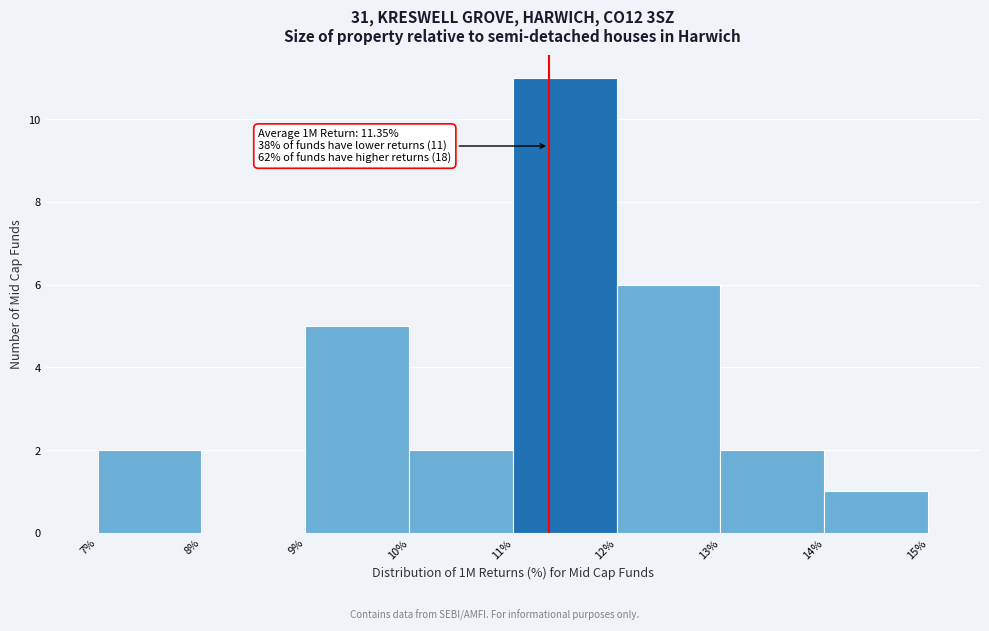

Over which range of the x-axis is the bar tallest?

11% to 12%